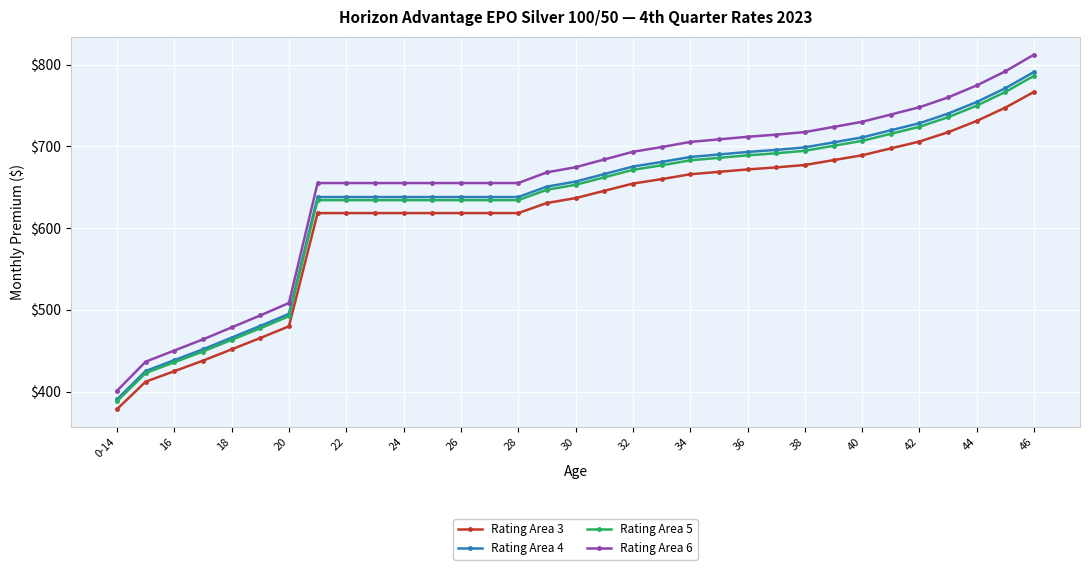

What are all the series names shown in the legend?

Rating Area 3, Rating Area 4, Rating Area 5, Rating Area 6